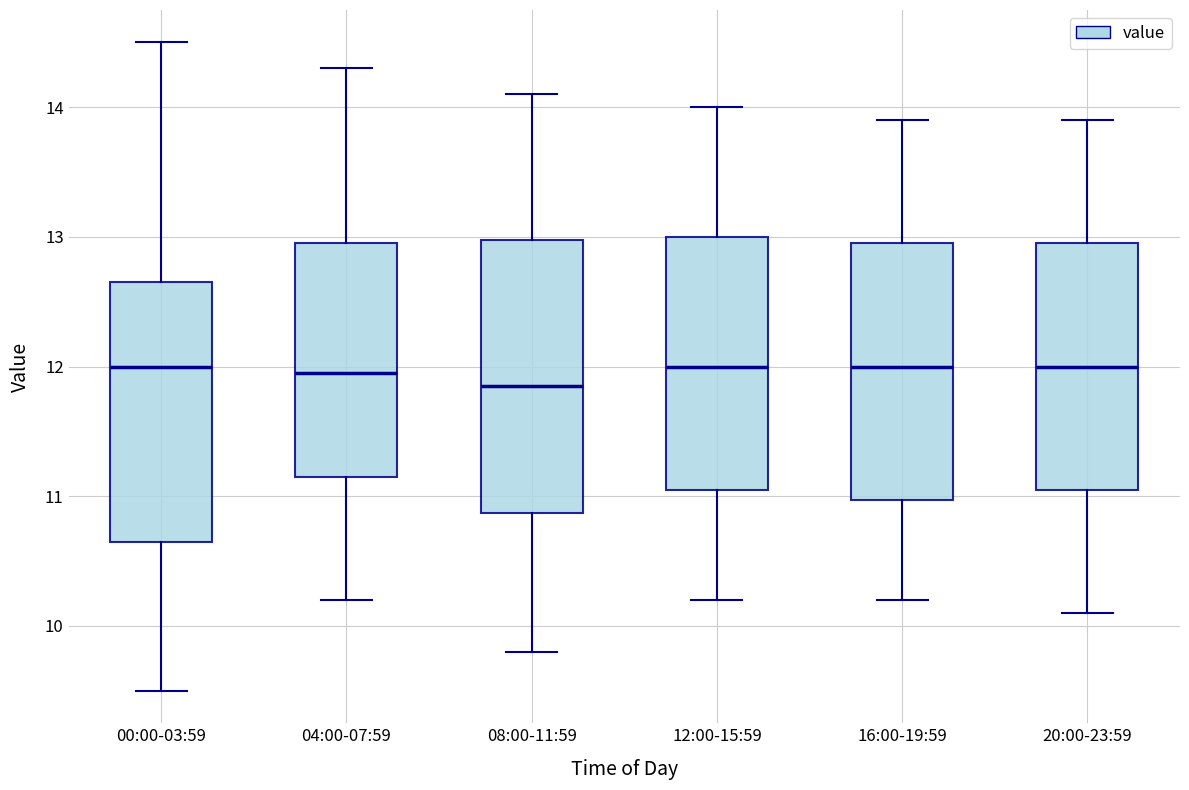

Reading left to right, read every box against the y-axis: the position of its median line, the range the box covers, and the ends of its whiskers. The values are not printed on the chart, so give them approximately, as read against the axis.

00:00-03:59: median 12.0, box 10.7 to 12.7, whiskers 9.5 to 14.5
04:00-07:59: median 12.0, box 11.2 to 13.0, whiskers 10.2 to 14.3
08:00-11:59: median 11.9, box 10.9 to 13.0, whiskers 9.8 to 14.1
12:00-15:59: median 12.0, box 11.1 to 13.0, whiskers 10.2 to 14.0
16:00-19:59: median 12.0, box 11.0 to 13.0, whiskers 10.2 to 13.9
20:00-23:59: median 12.0, box 11.1 to 13.0, whiskers 10.1 to 13.9